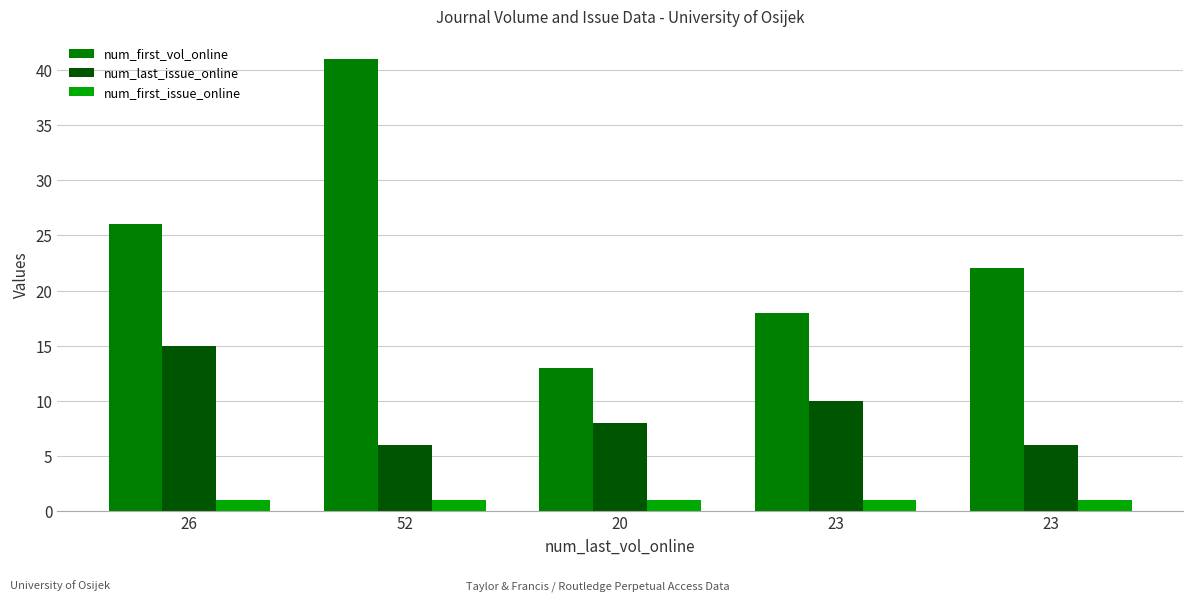

What is the difference between the maximum and second lowest values in the num_first_vol_online series?

23